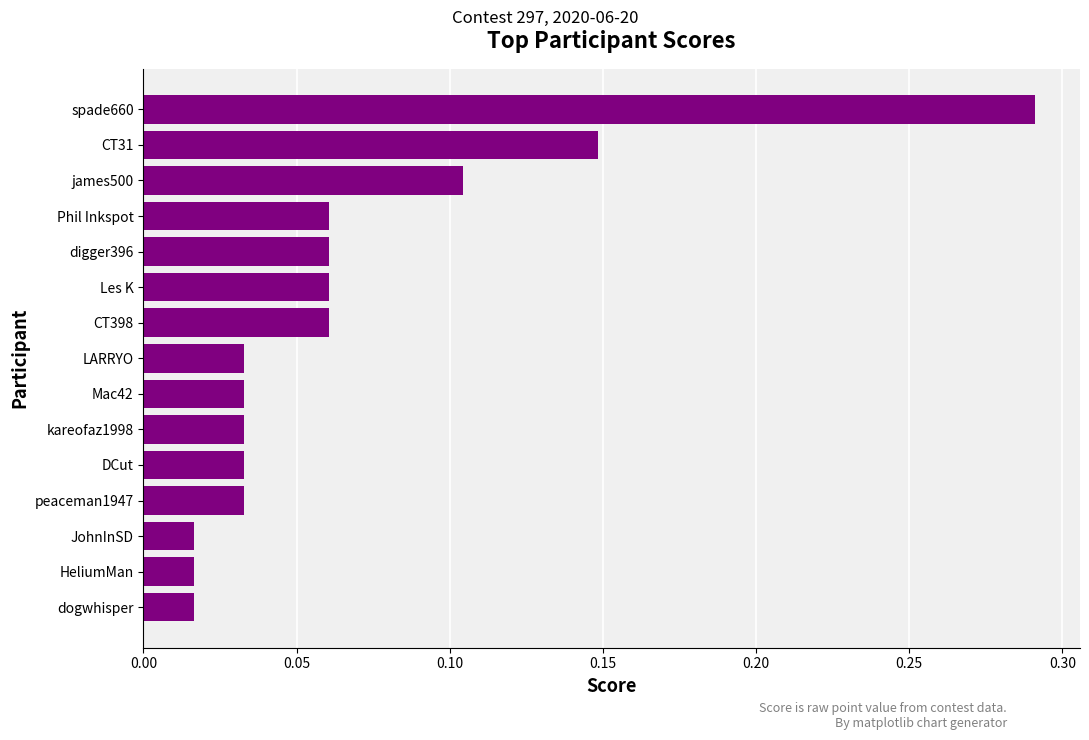

How many bars are there in total?

15